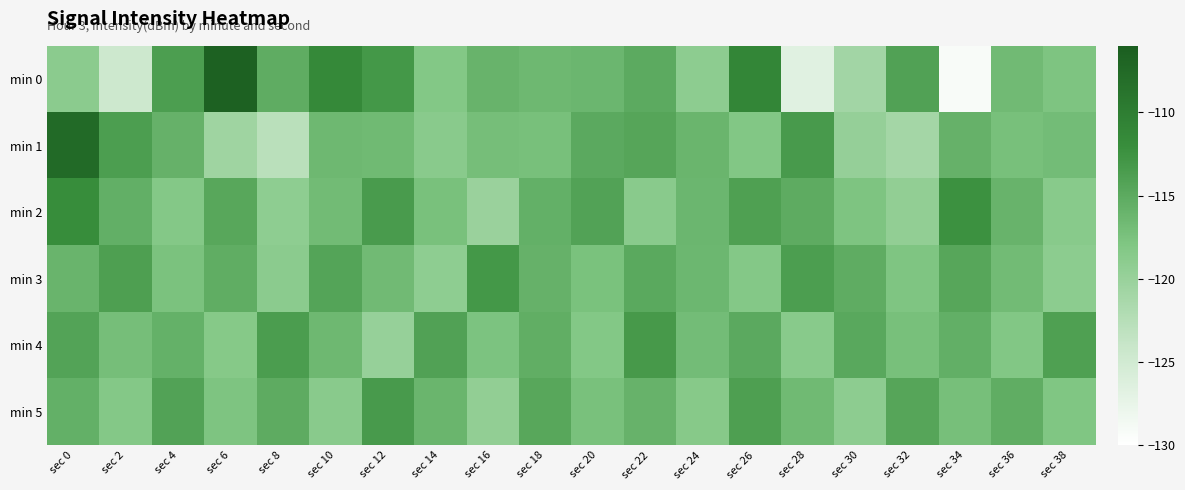

Reading left to right, list all the values displayed in this chart.

min 0: sec 0=-118.9	sec 2=-124.6	sec 4=-113.7	sec 6=-106.6	sec 8=-115.2	sec 10=-111.5	sec 12=-113.0	sec 14=-118.2	sec 16=-116.0	sec 18=-116.5	sec 20=-116.3	sec 22=-115.0	sec 24=-119.0	sec 26=-111.1	sec 28=-126.6	sec 30=-120.9	sec 32=-114.1	sec 34=-129.2	sec 36=-116.8	sec 38=-117.8
min 1: sec 0=-107.6	sec 2=-113.7	sec 4=-115.8	sec 6=-120.6	sec 8=-122.9	sec 10=-116.5	sec 12=-116.7	sec 14=-118.7	sec 16=-117.1	sec 18=-117.3	sec 20=-115.0	sec 22=-114.5	sec 24=-116.2	sec 26=-118.1	sec 28=-113.4	sec 30=-119.7	sec 32=-121.0	sec 34=-115.8	sec 36=-117.3	sec 38=-116.9
min 2: sec 0=-112.0	sec 2=-115.5	sec 4=-118.3	sec 6=-114.7	sec 8=-119.2	sec 10=-116.8	sec 12=-113.5	sec 14=-117.4	sec 16=-120.1	sec 18=-115.6	sec 20=-114.2	sec 22=-118.7	sec 24=-116.3	sec 26=-113.9	sec 28=-115.1	sec 30=-117.8	sec 32=-119.5	sec 34=-112.4	sec 36=-116.0	sec 38=-118.6
min 3: sec 0=-116.1	sec 2=-113.8	sec 4=-117.6	sec 6=-115.3	sec 8=-118.9	sec 10=-114.4	sec 12=-116.7	sec 14=-119.2	sec 16=-113.1	sec 18=-115.8	sec 20=-117.5	sec 22=-114.9	sec 24=-116.4	sec 26=-118.3	sec 28=-113.7	sec 30=-115.2	sec 32=-117.9	sec 34=-114.6	sec 36=-116.8	sec 38=-119.0
min 4: sec 0=-114.3	sec 2=-117.1	sec 4=-115.7	sec 6=-118.4	sec 8=-113.6	sec 10=-116.5	sec 12=-119.8	sec 14=-114.1	sec 16=-117.7	sec 18=-115.4	sec 20=-118.2	sec 22=-113.3	sec 24=-116.9	sec 26=-115.0	sec 28=-118.6	sec 30=-114.8	sec 32=-117.3	sec 34=-115.5	sec 36=-118.1	sec 38=-113.9
min 5: sec 0=-115.6	sec 2=-118.3	sec 4=-114.2	sec 6=-117.8	sec 8=-115.1	sec 10=-118.7	sec 12=-113.4	sec 14=-116.2	sec 16=-119.5	sec 18=-114.7	sec 20=-117.4	sec 22=-115.9	sec 24=-118.5	sec 26=-113.8	sec 28=-116.6	sec 30=-119.1	sec 32=-114.5	sec 34=-117.2	sec 36=-115.3	sec 38=-118.0